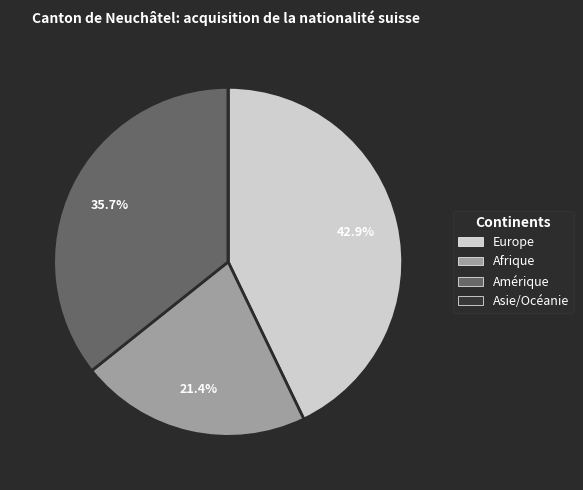

The Europe slice represents 48% of the pie. True or false?

False